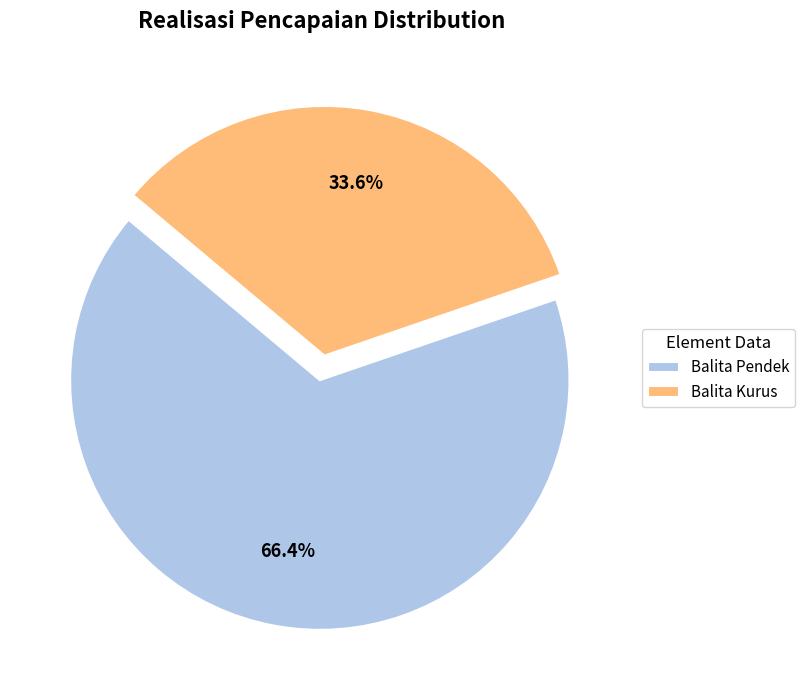

To the nearest percent, what portion does Balita Pendek represent?

66%